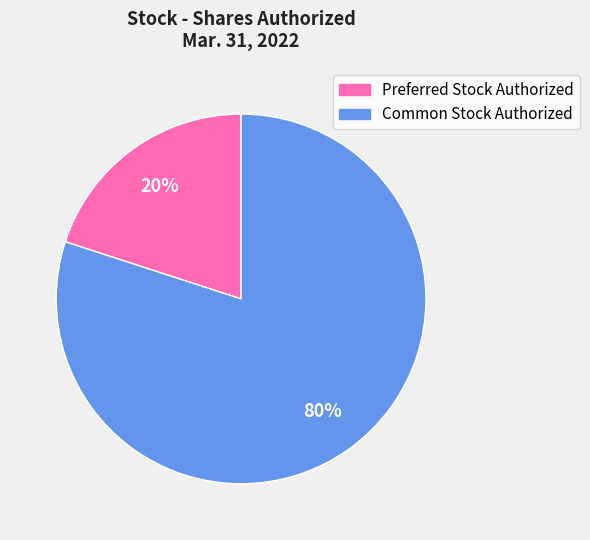

How many slices are in this pie chart?

2